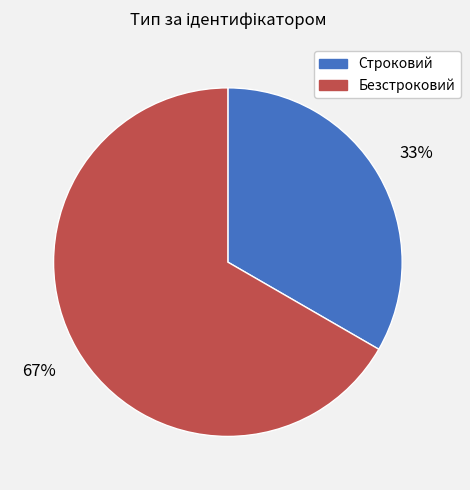

What percentage is the Безстроковий slice, to the nearest percent?

67%